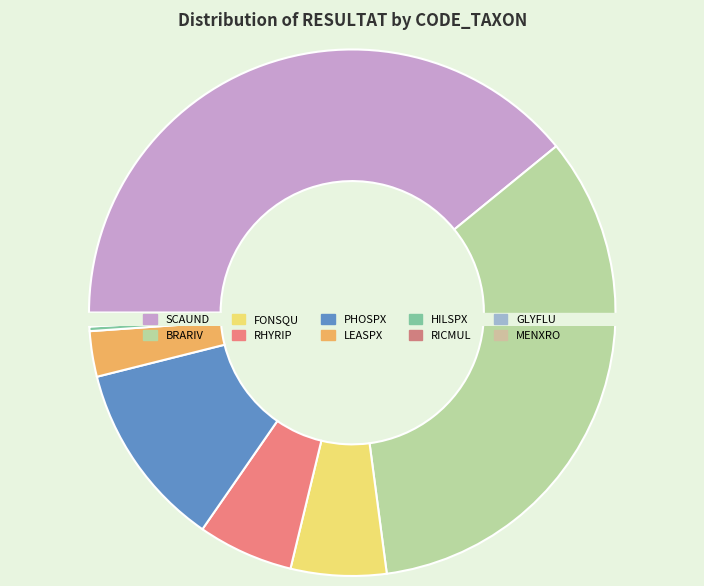

Does BRARIV represent more than half of the total?

No